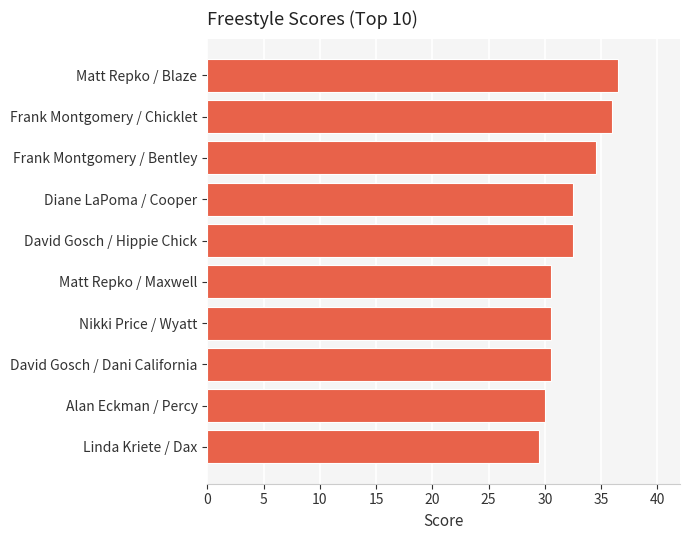

Count the number of data series in this chart.

1